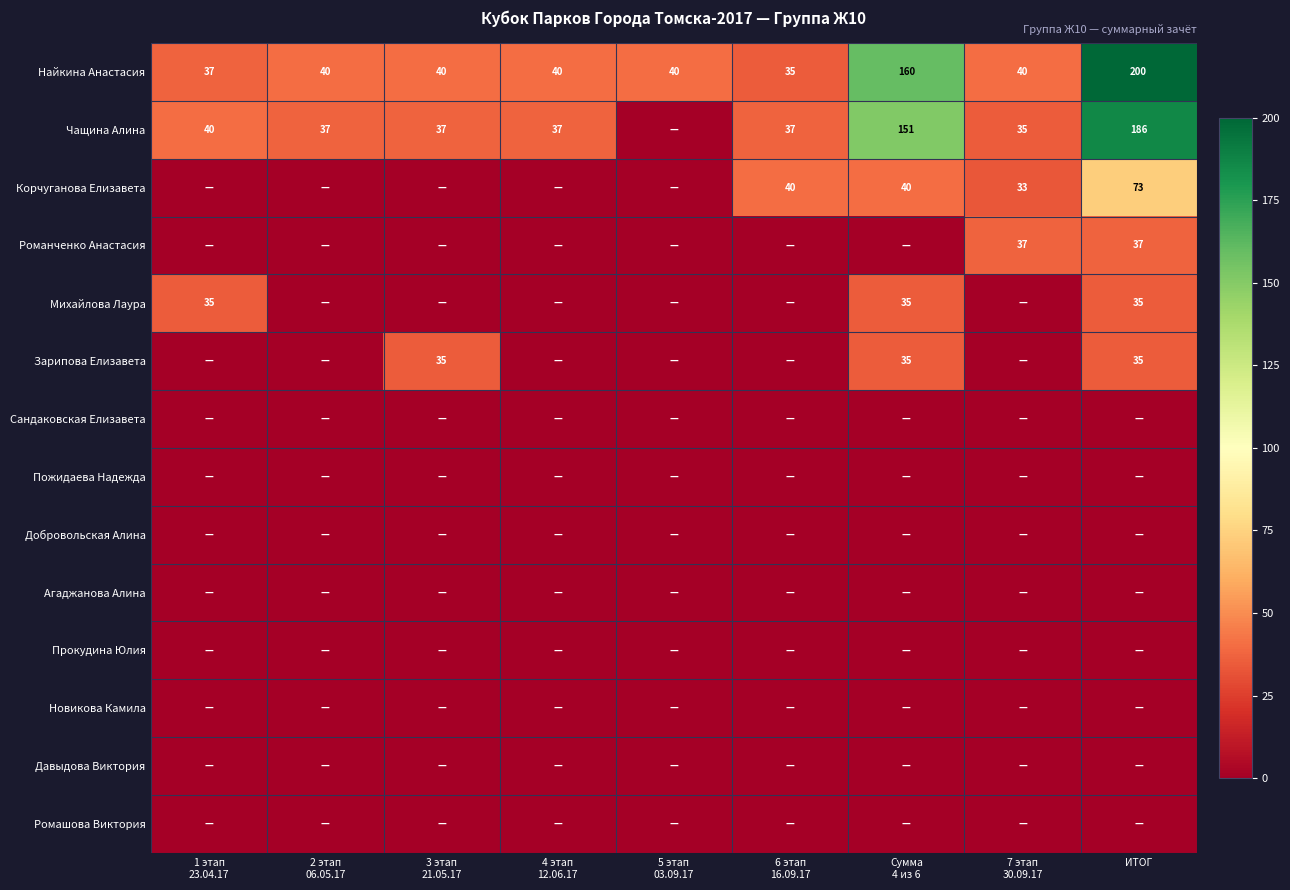

Rank the series at 2 этап 06.05.17 from highest to lowest value.

Найкина Анастасия, Чащина Алина, Корчуганова Елизавета, Романченко Анастасия, Михайлова Лаура, Зарипова Елизавета, Сандаковская Елизавета, Пожидаева Надежда, Добровольская Алина, Агаджанова Алина, Прокудина Юлия, Новикова Камила, Давыдова Виктория, Ромашова Виктория